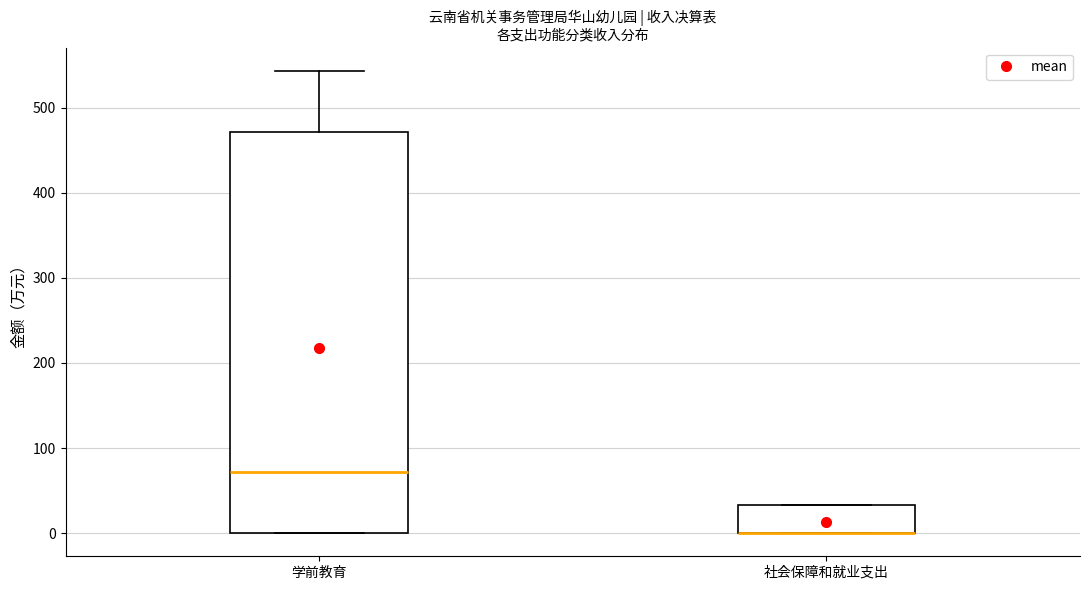

Which box is the tallest, from its lower edge to its upper edge?

学前教育